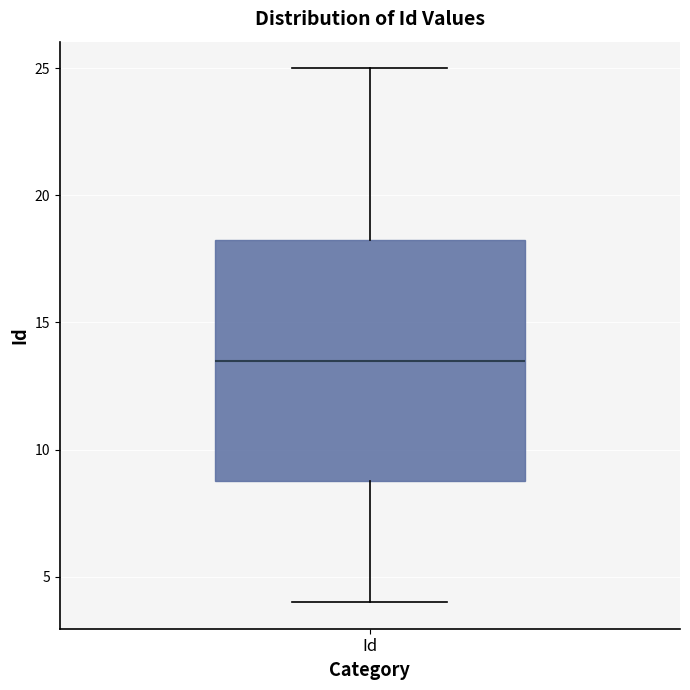

Read this box plot against the y-axis: the position of the median line, the range covered by the box, and the ends of both whiskers. The values are not printed on the chart, so give them approximately, as read against the axis.

median 13.5, box 9.0 to 18.5, whiskers 4.0 to 25.0